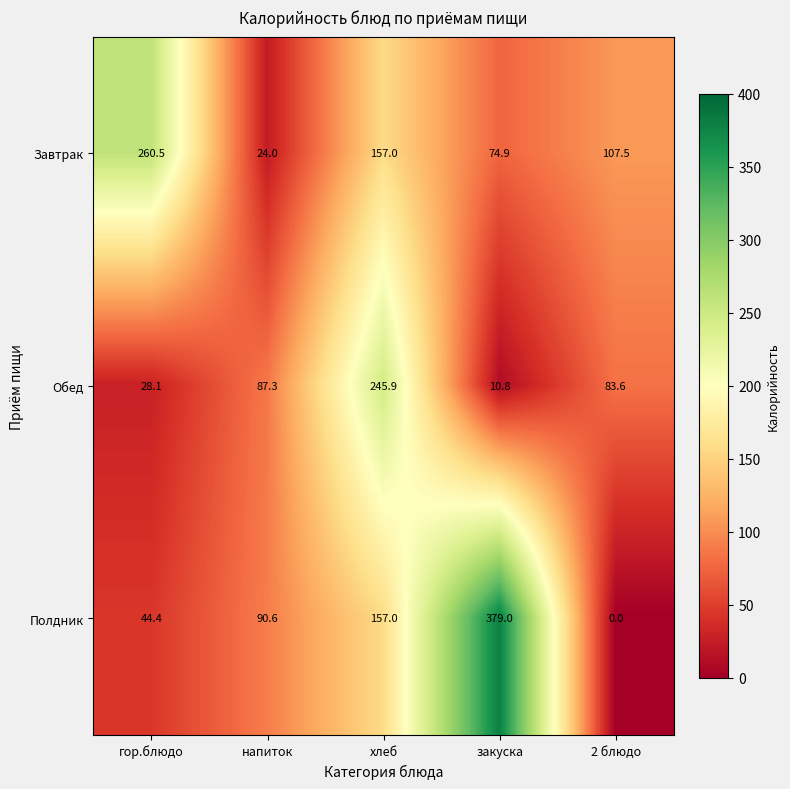

What is the sum of the Обед values at напиток and хлеб?

333.2